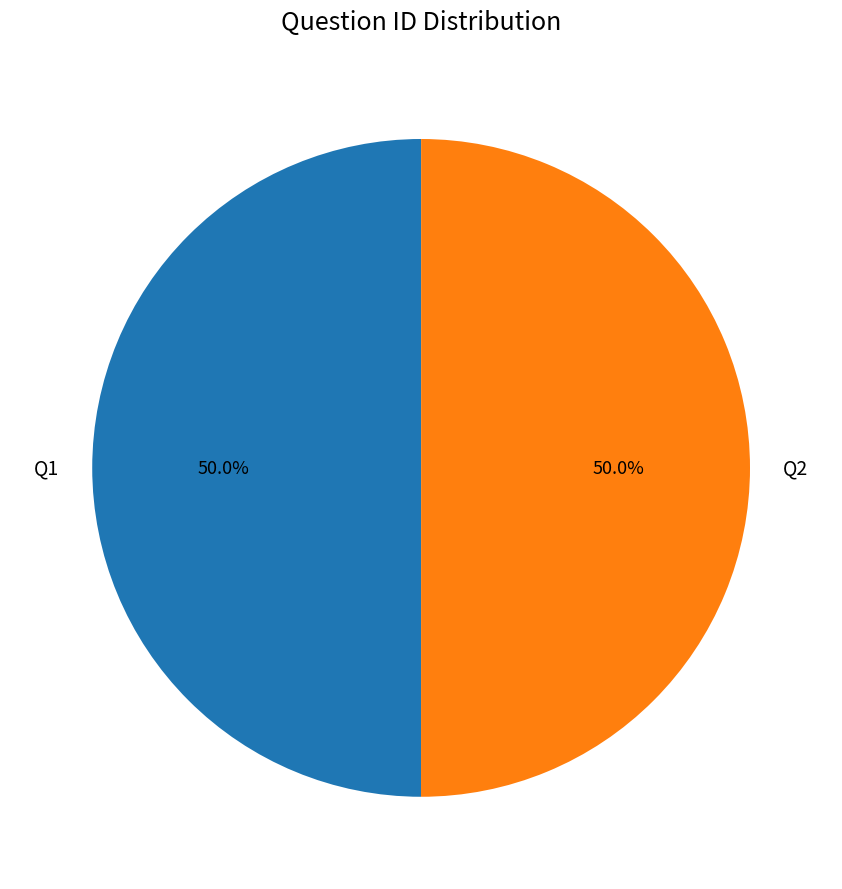

Is it true that Q2 is 50% of the pie?

True